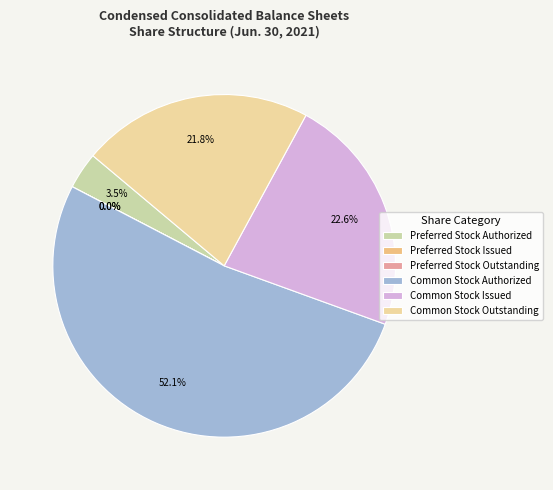

The Common Stock Outstanding slice represents 22% of the pie. True or false?

True